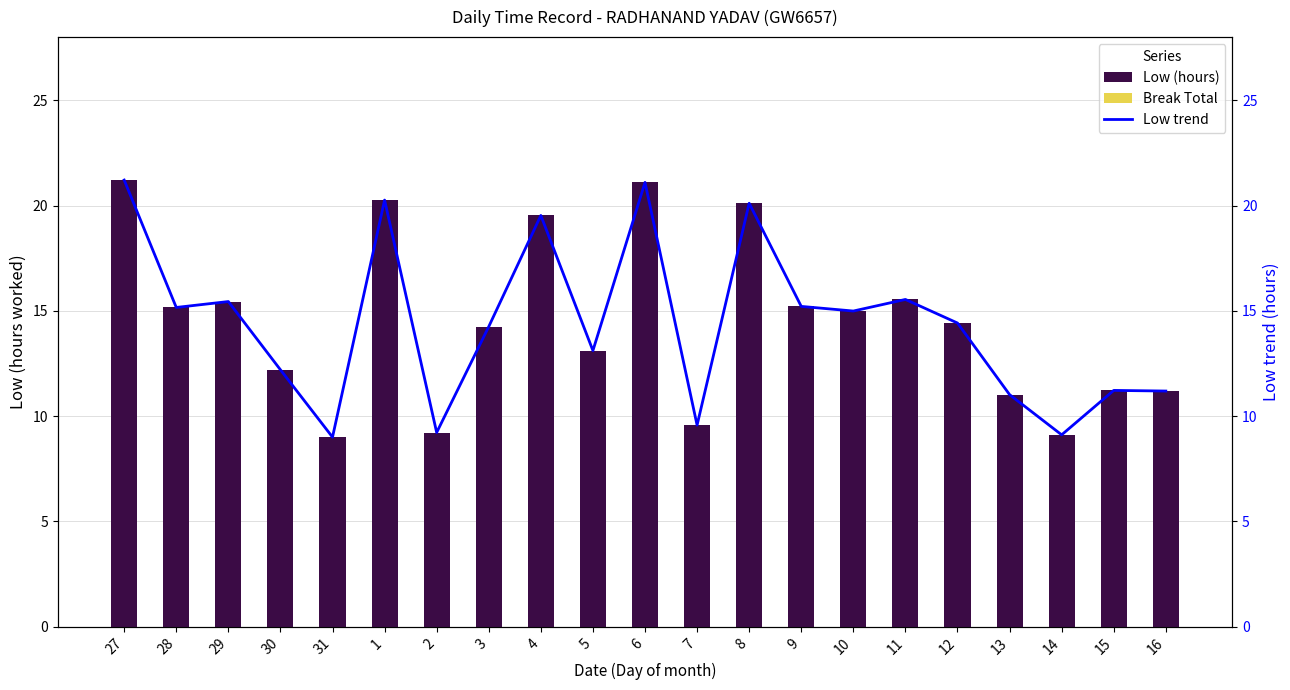

What is the difference between the highest and lowest values at 3?

14.2